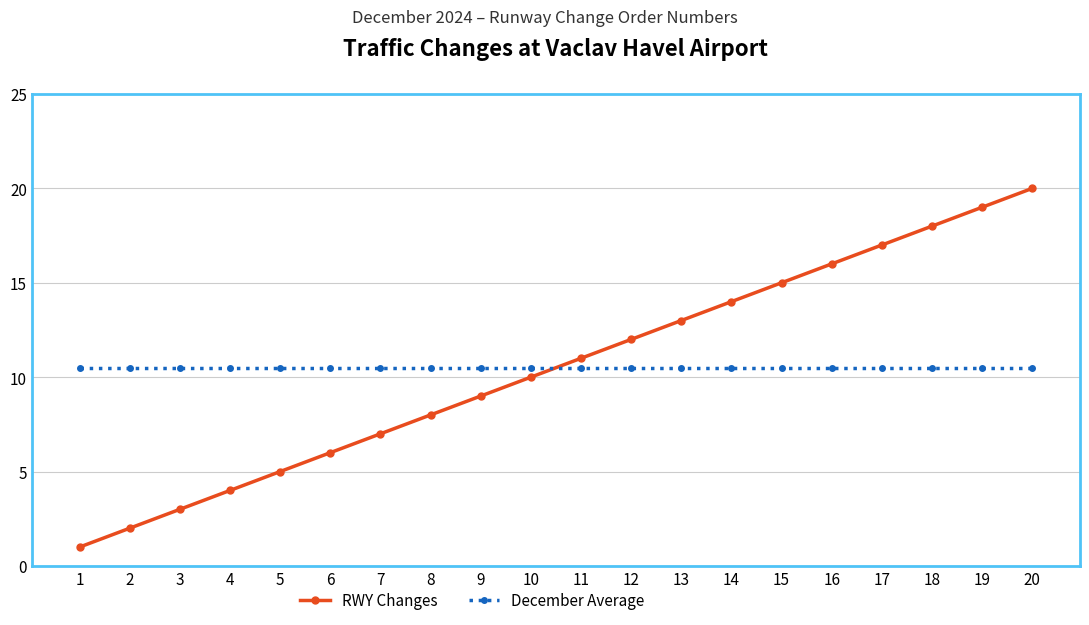

How many lines are shown in the chart?

2